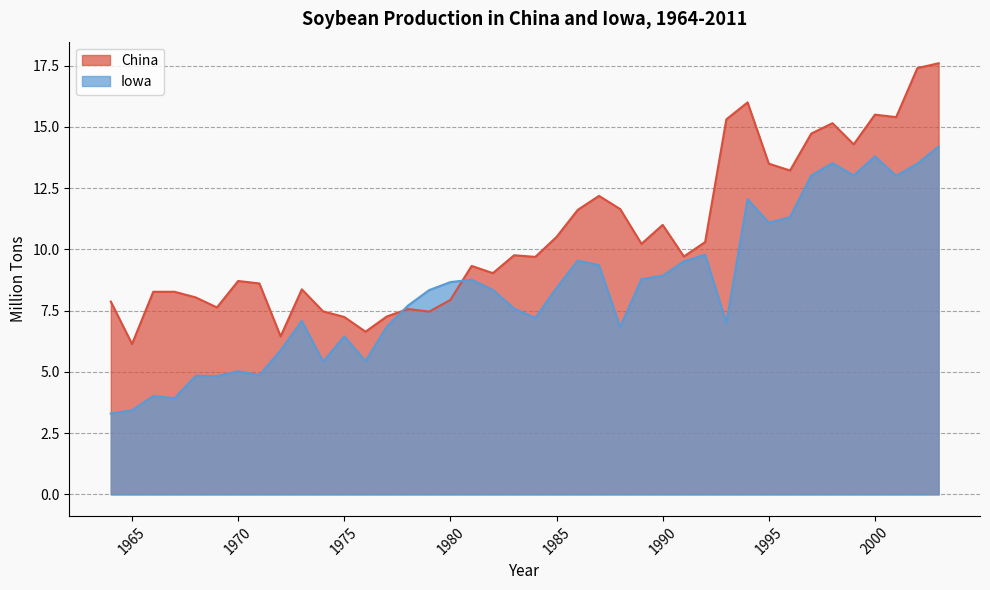

At which category is the sum across all series the highest?

2003